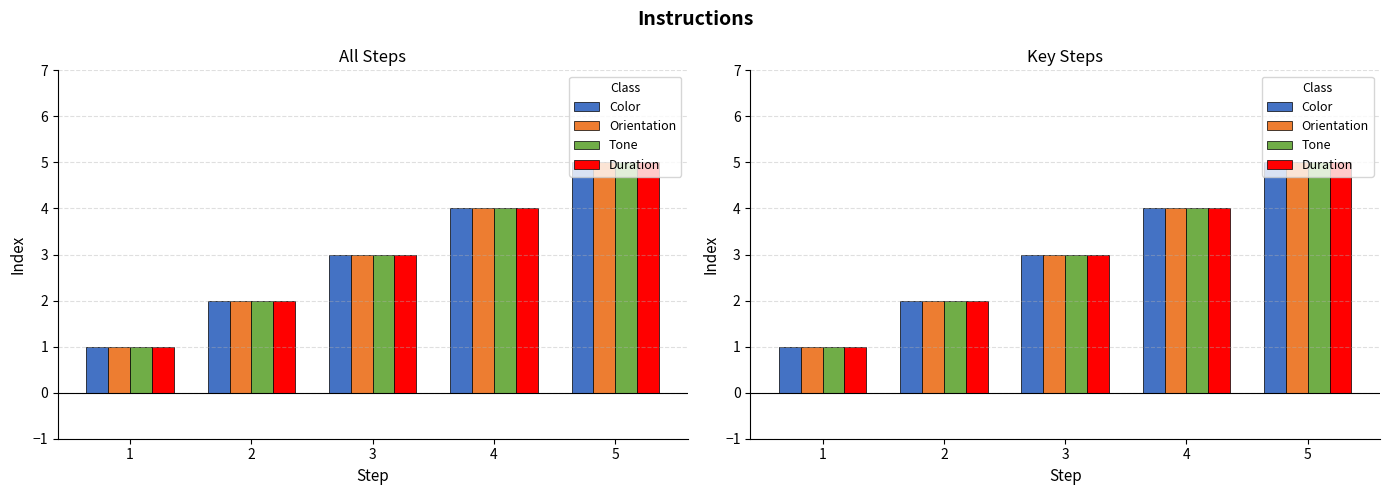

Is the value of Orientation at 4 greater than the value of Duration at 3?

Yes